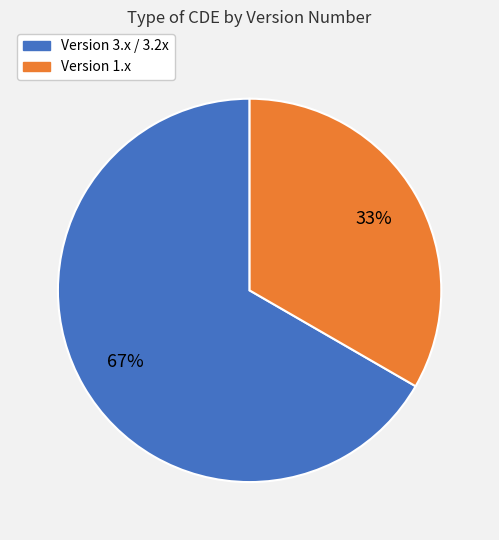

To the nearest percent, what is the average slice percentage?

50%